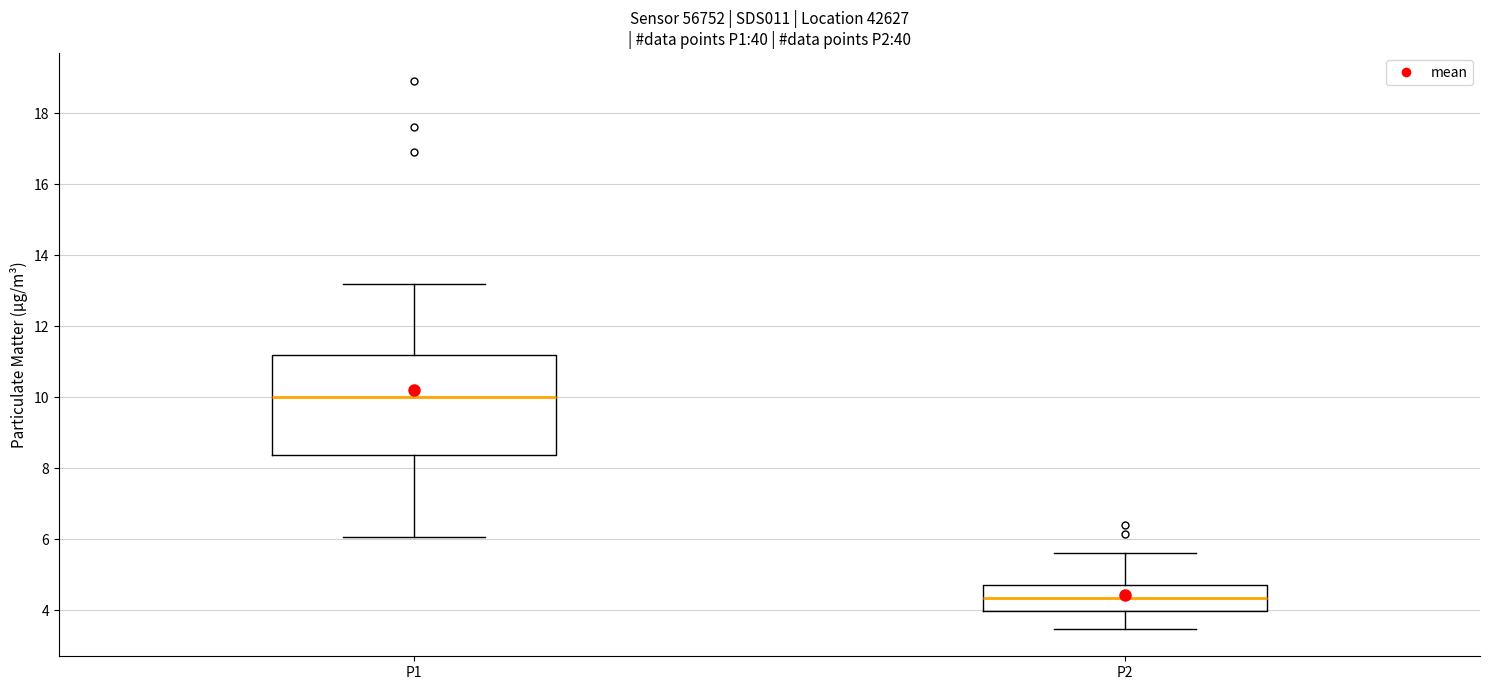

Reading left to right, read every box against the y-axis: the position of its median line, the range the box covers, and the ends of its whiskers. The values are not printed on the chart, so give them approximately, as read against the axis.

P1: median 10.0, box 8.4 to 11.2, whiskers 6.0 to 13.2
P2: median 4.4, box 4.0 to 4.8, whiskers 3.4 to 5.6